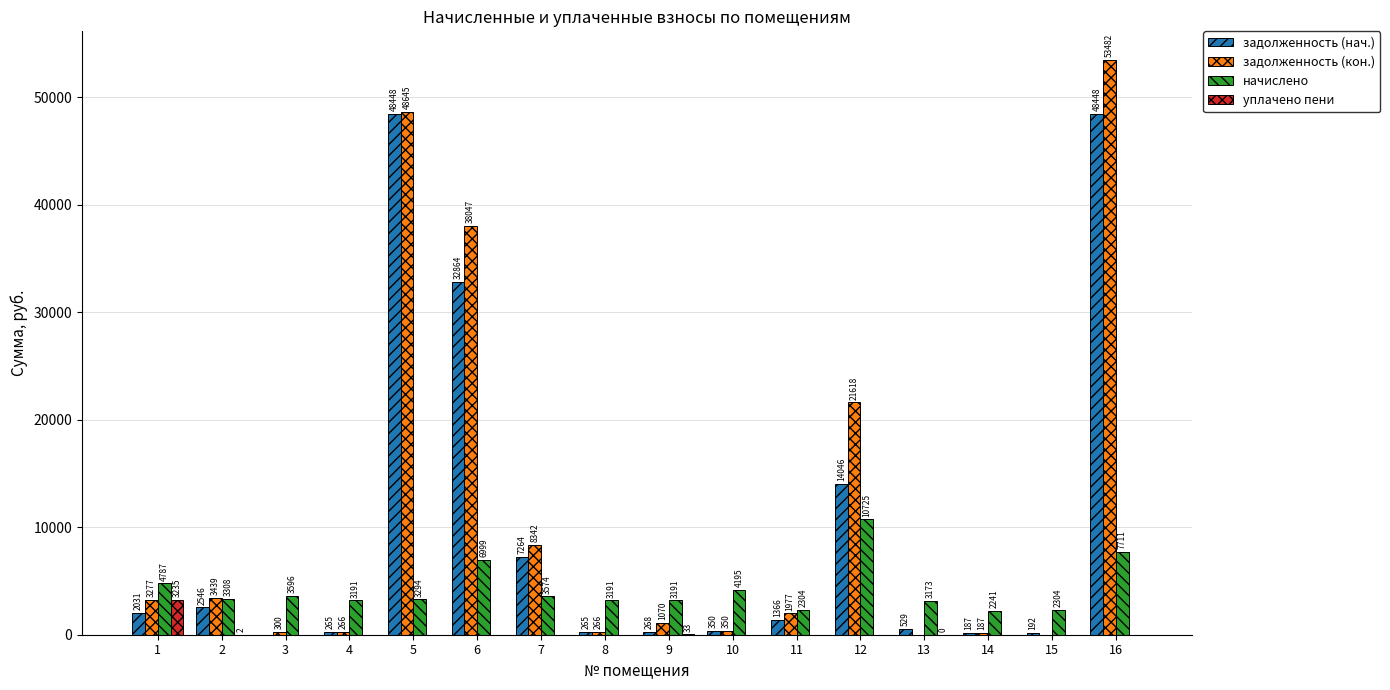

What is the greatest value displayed?

53481.9